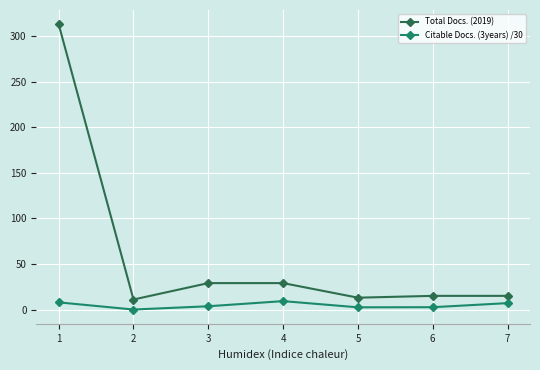

Is this an area chart (filled region under the line)?

No